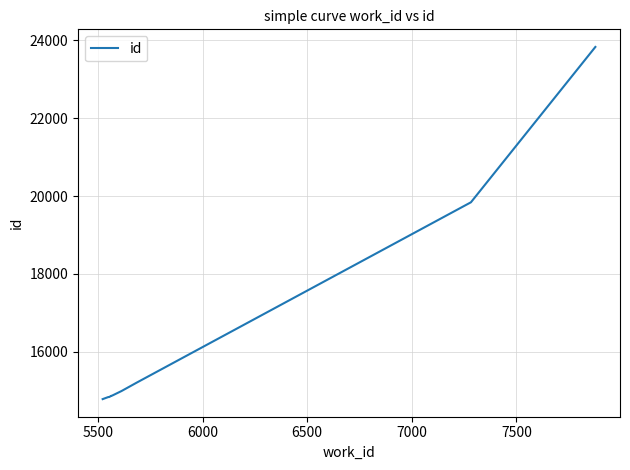

What is the smallest value displayed?

14785